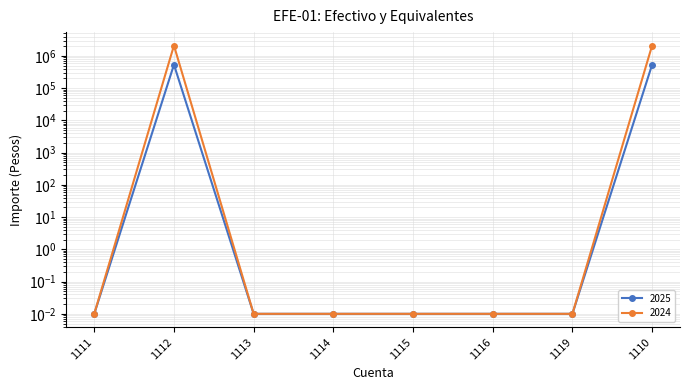

At how many categories does at least one series exceed 1899174?

2